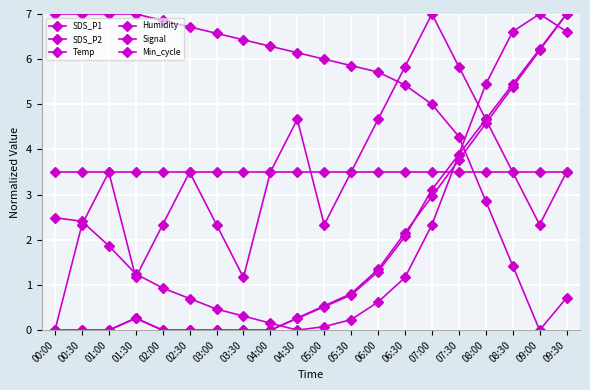

What is the sum of all SDS_P1 values?

35.5